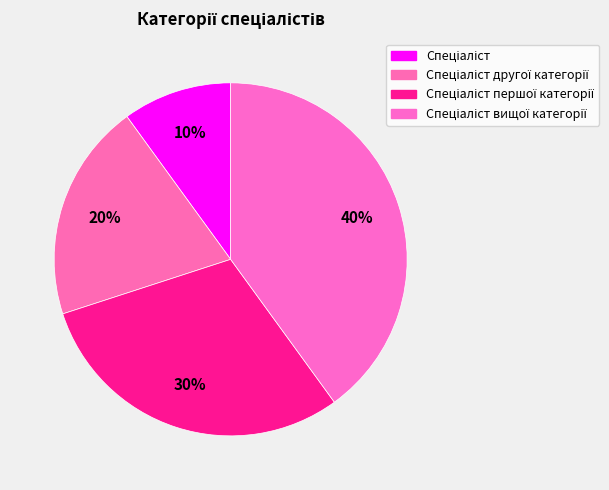

How many segments does this pie chart have?

4